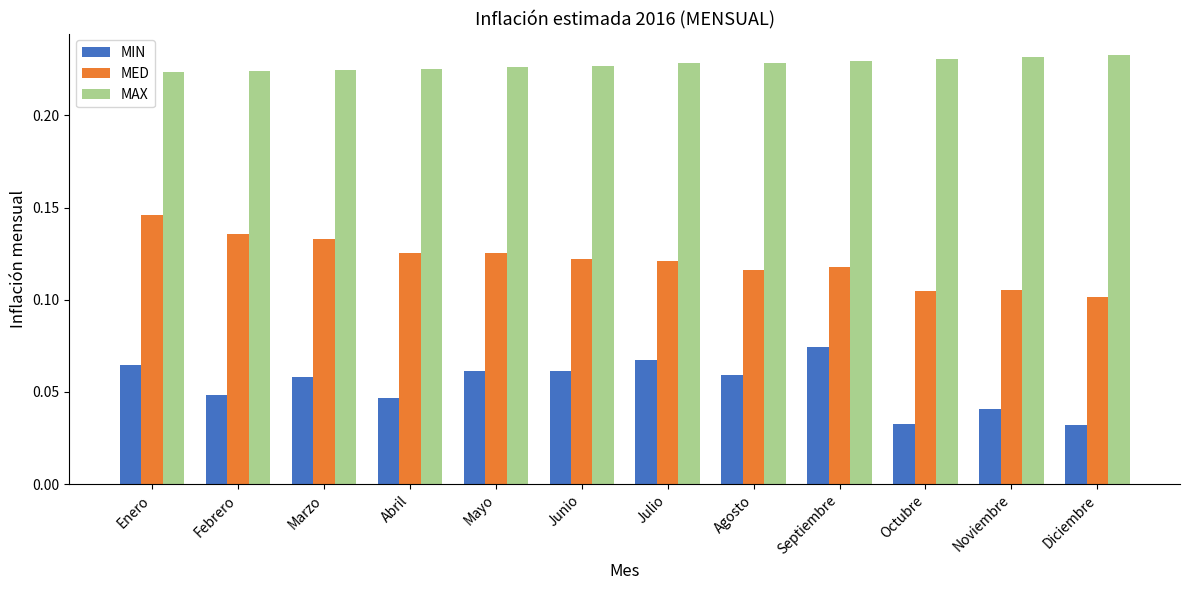

The MED series shows 0.1 at Diciembre. True or false?

True